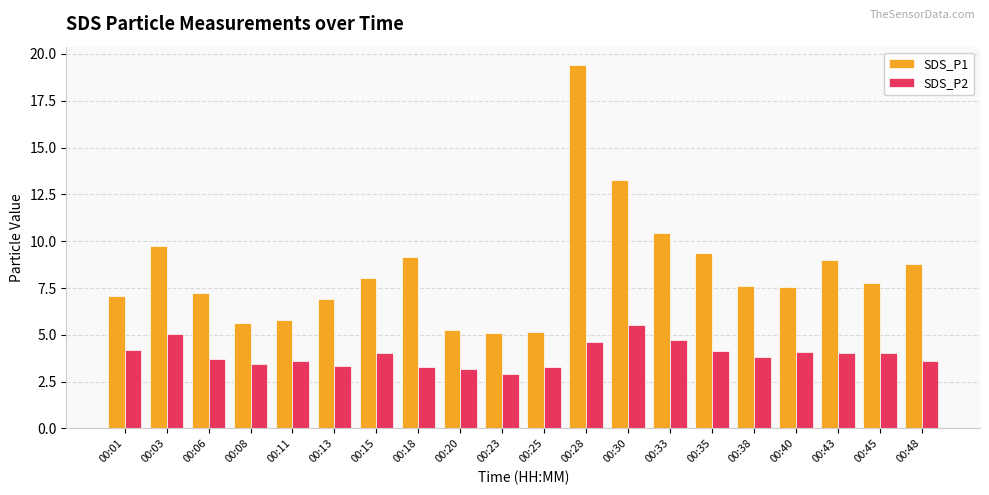

Does the chart contain stacked bars?

No